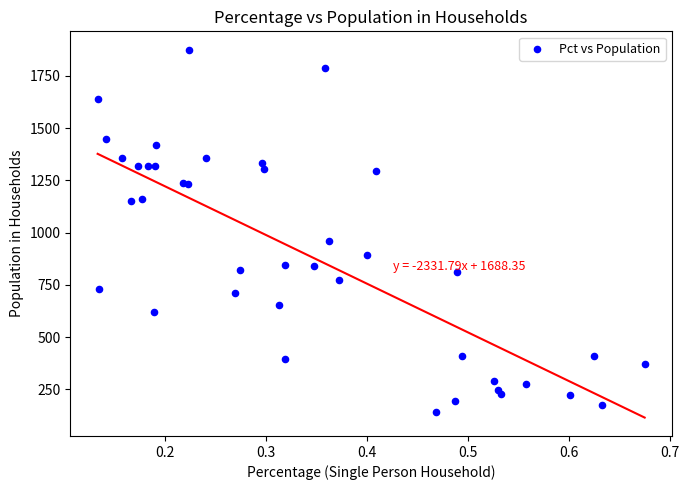

What Y value in the scatter plot is closest to 1008?

959